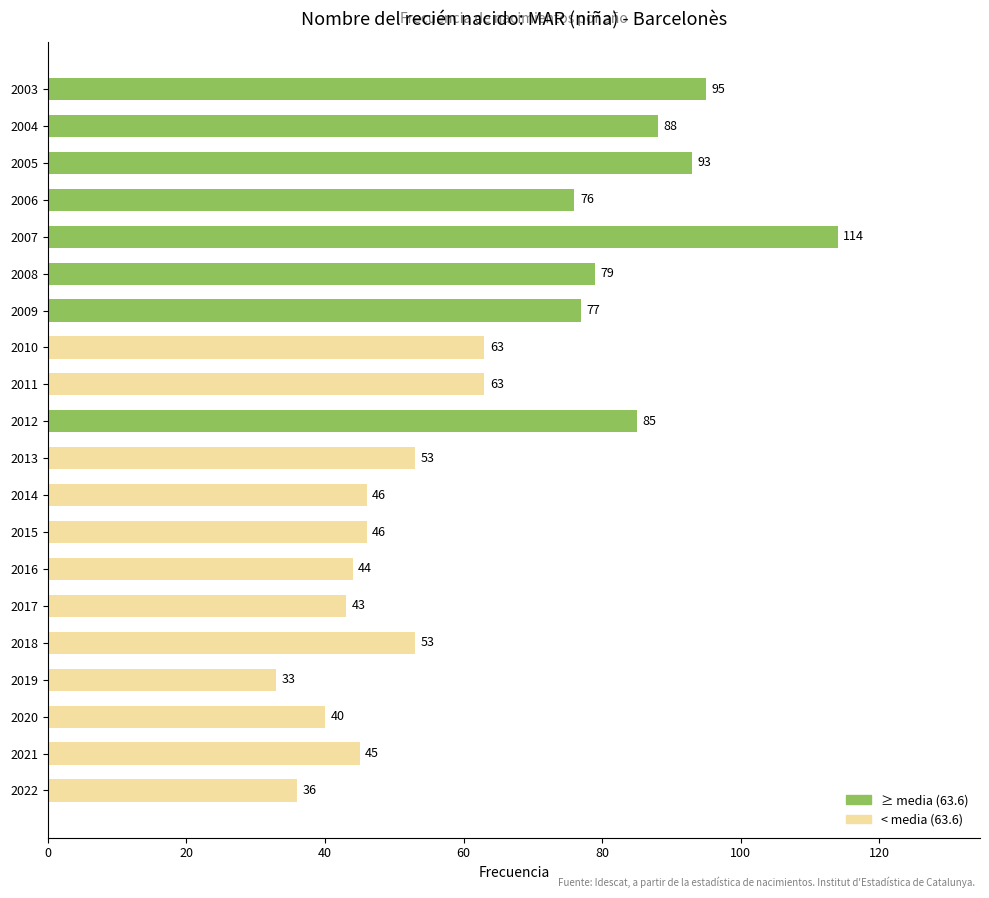

What is the change in value from 2021 to 2009?

+32